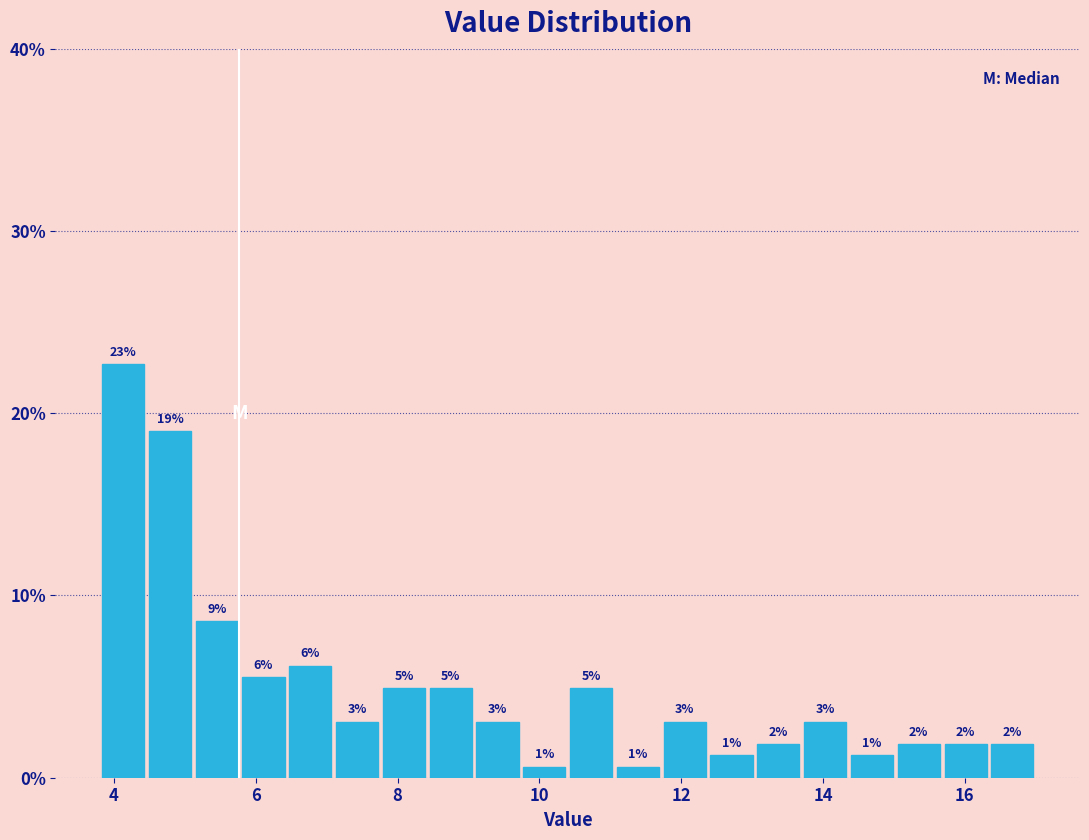

Read against the x-axis, roughly where is the centre of the tallest bar?

4.2